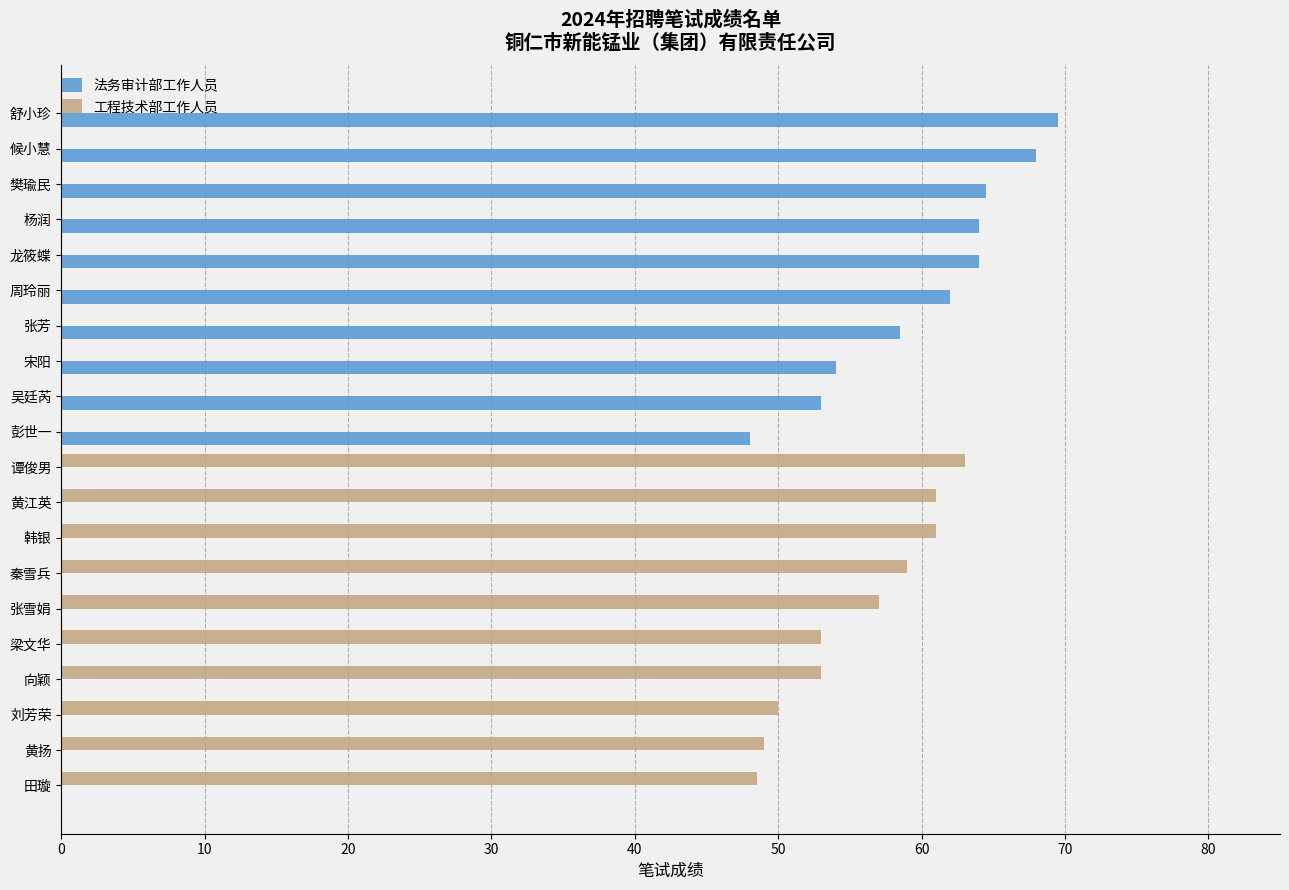

Where is 法务审计部工作人员 nearest to the value 34?

彭世一